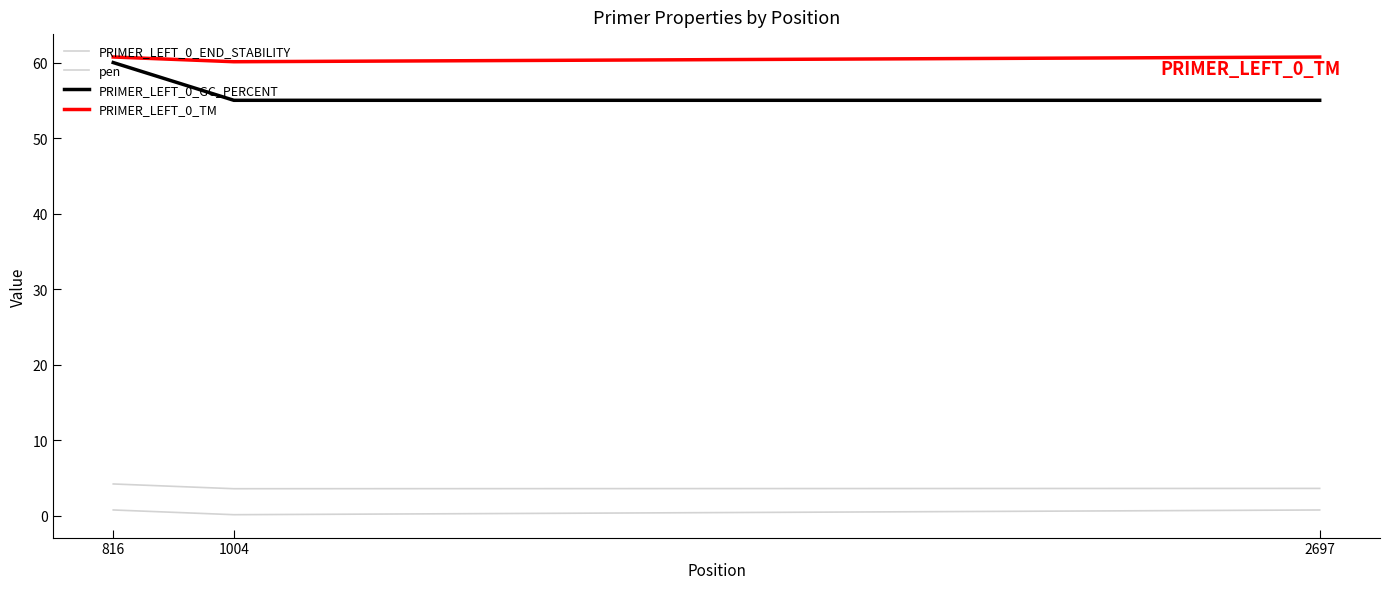

Which series has the largest total across all categories?

PRIMER_LEFT_0_TM